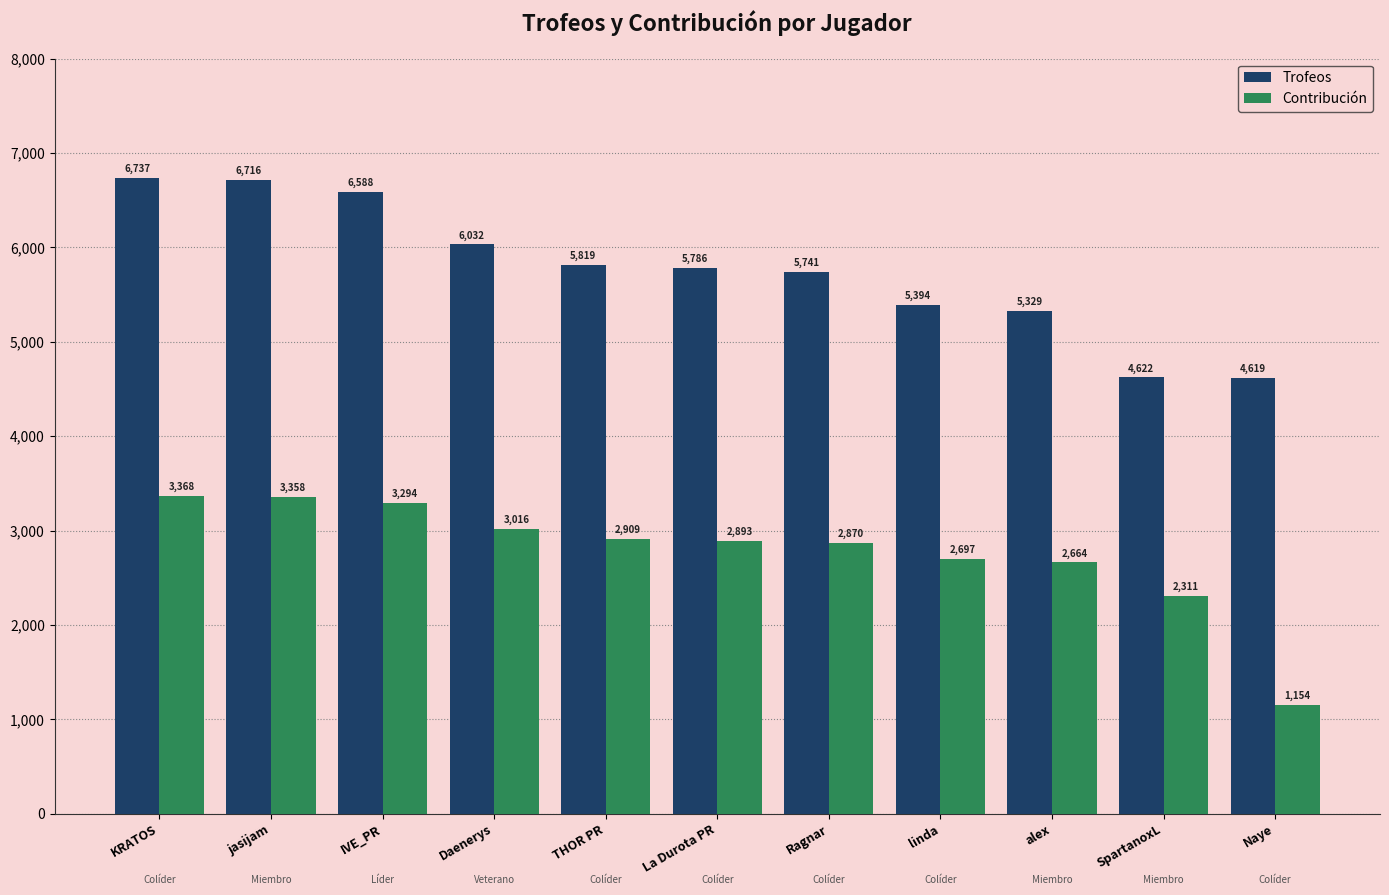

What is the difference between the second highest and second lowest values in the Contribución series?

1047